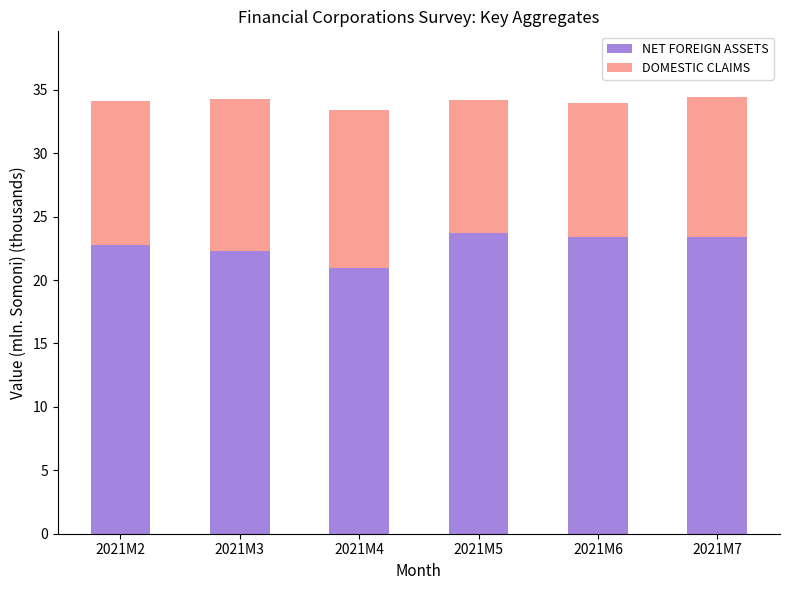

What are all the series names shown in the legend?

NET FOREIGN ASSETS, DOMESTIC CLAIMS